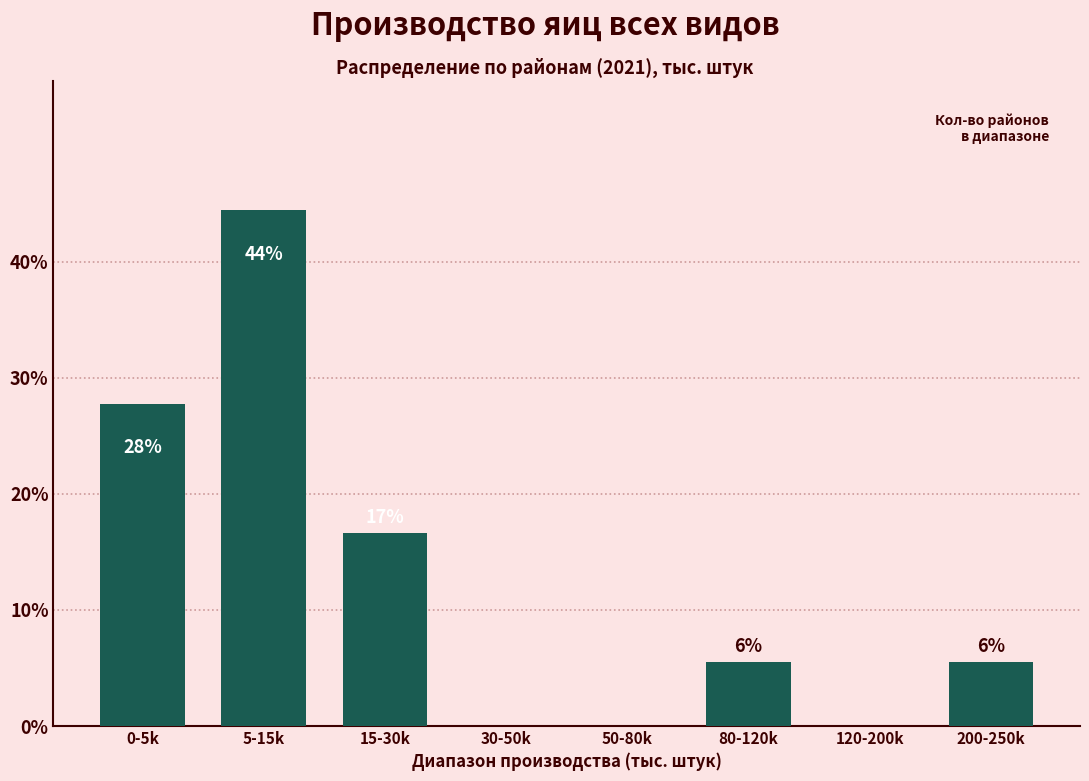

Are the bars horizontal?

No